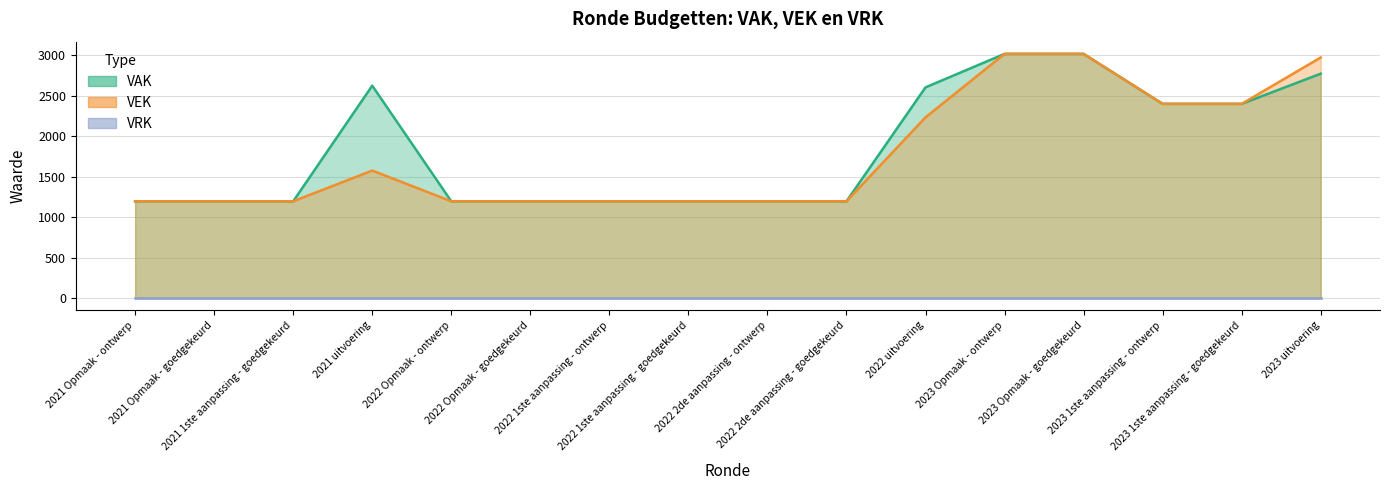

At which category does the chart reach its minimum across all series?

2021 Opmaak - ontwerp